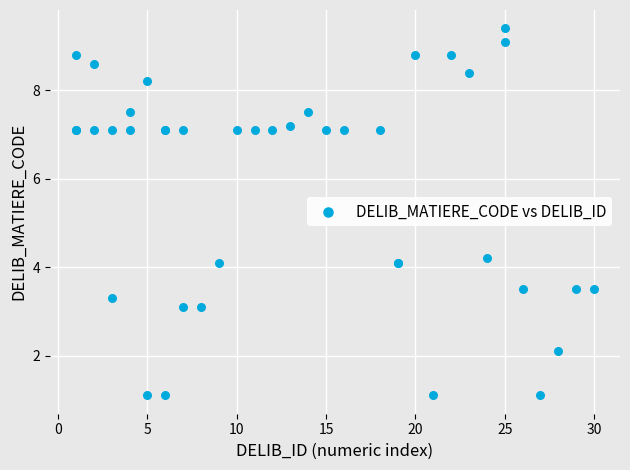

What Y value in the scatter plot is closest to 5?

4.2